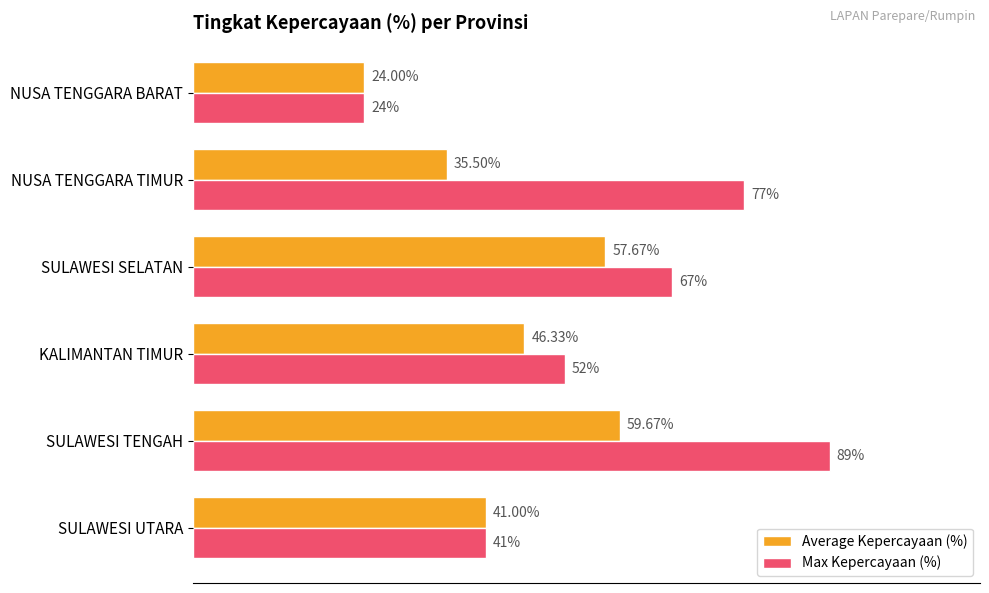

At KALIMANTAN TIMUR, list the series in order from largest to smallest.

Max Kepercayaan (%), Average Kepercayaan (%)